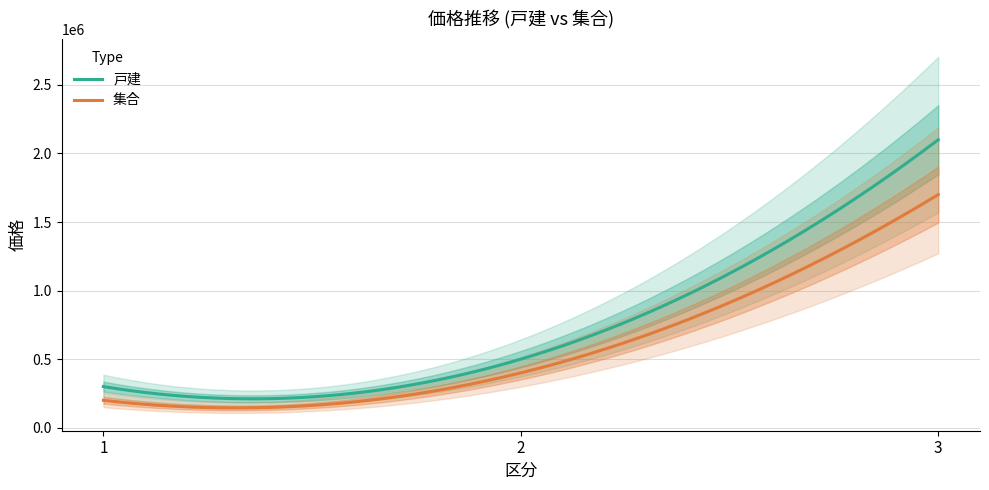

Is it true that 集合 equals 200000 at 1?

True